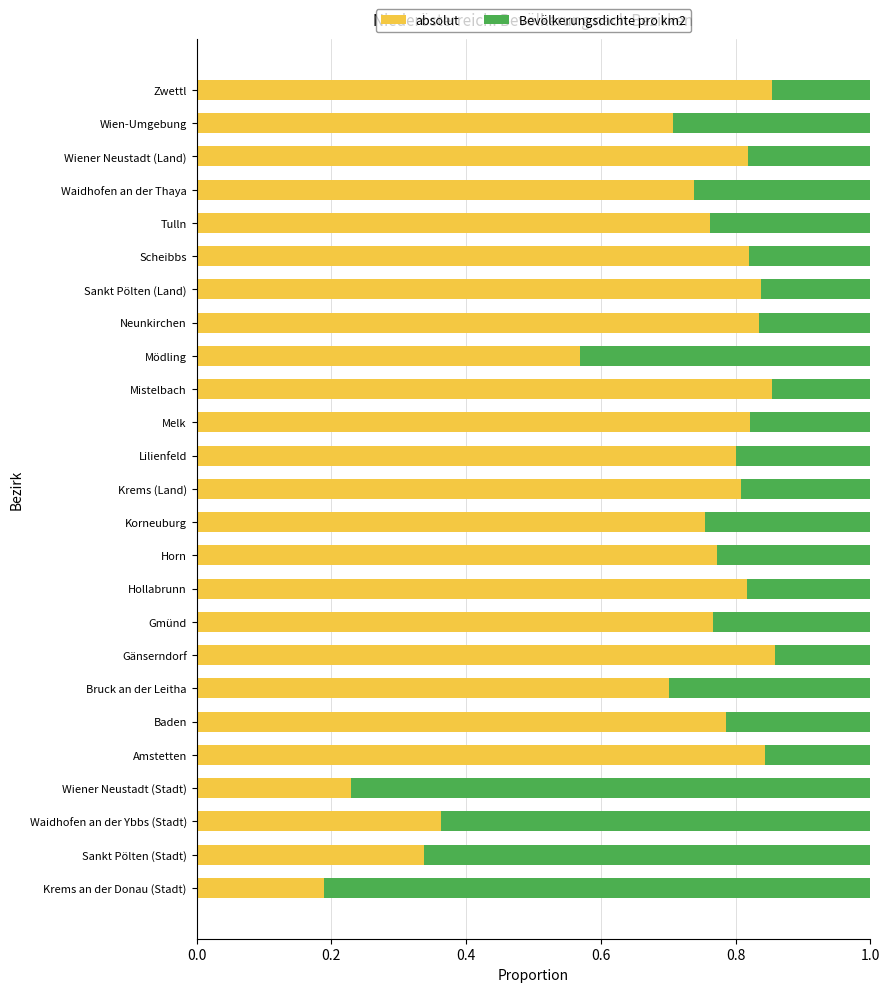

The absolut series shows 0.4 at Wiener Neustadt (Stadt). True or false?

False